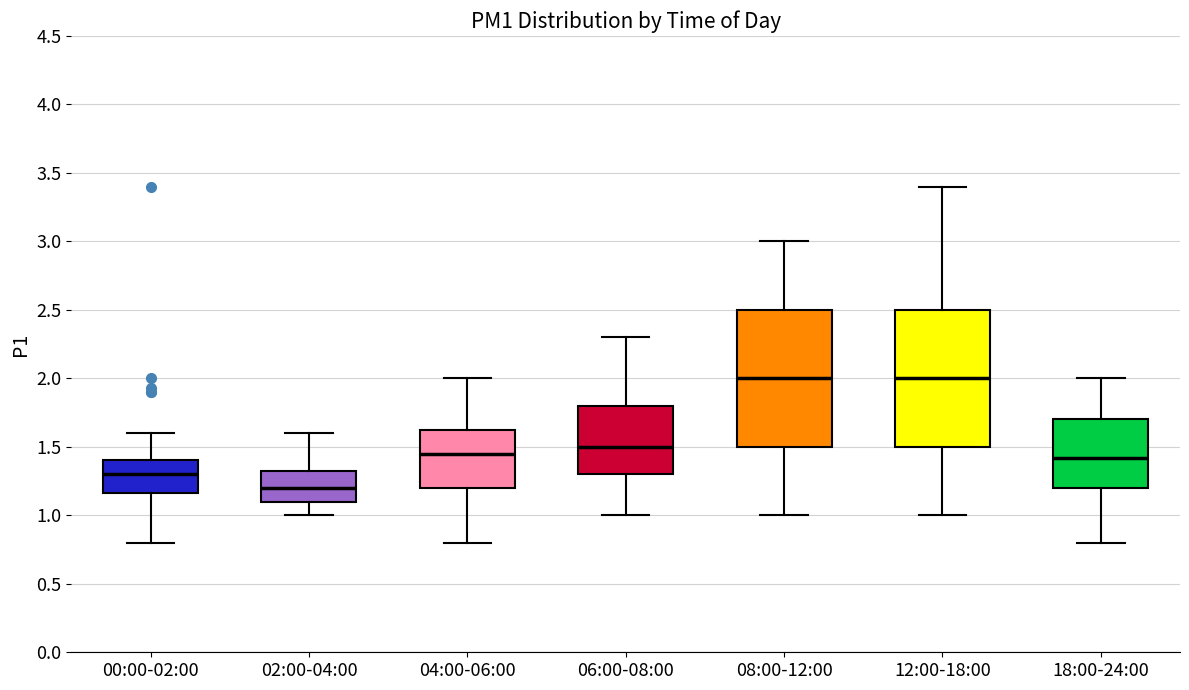

Reading left to right, read every box against the y-axis: the position of its median line, the range the box covers, and the ends of its whiskers. The values are not printed on the chart, so give them approximately, as read against the axis.

00:00-02:00: median 1.30, box 1.15 to 1.40, whiskers 0.80 to 1.60
02:00-04:00: median 1.20, box 1.10 to 1.35, whiskers 1.00 to 1.60
04:00-06:00: median 1.45, box 1.20 to 1.65, whiskers 0.80 to 2.00
06:00-08:00: median 1.50, box 1.30 to 1.80, whiskers 1.00 to 2.30
08:00-12:00: median 2.00, box 1.50 to 2.50, whiskers 1.00 to 3.00
12:00-18:00: median 2.00, box 1.50 to 2.50, whiskers 1.00 to 3.40
18:00-24:00: median 1.40, box 1.20 to 1.70, whiskers 0.80 to 2.00